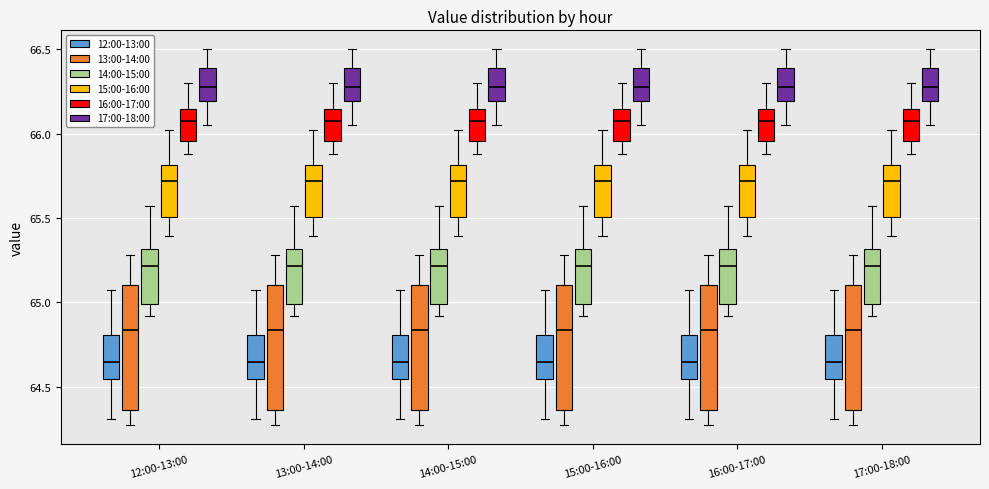

Where is the lower edge of the box for 15:00-16:00 (12:00-13:00) on the y-axis? The values are not printed on the chart, so give them approximately, as read against the axis.

64.55